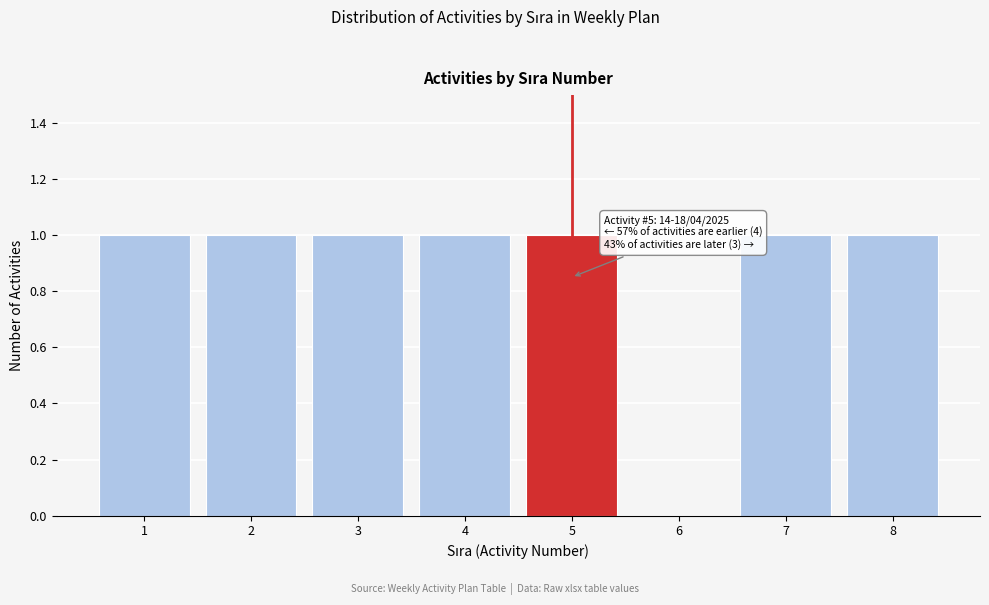

The chart shows a value of 1 at 8. True or false?

True